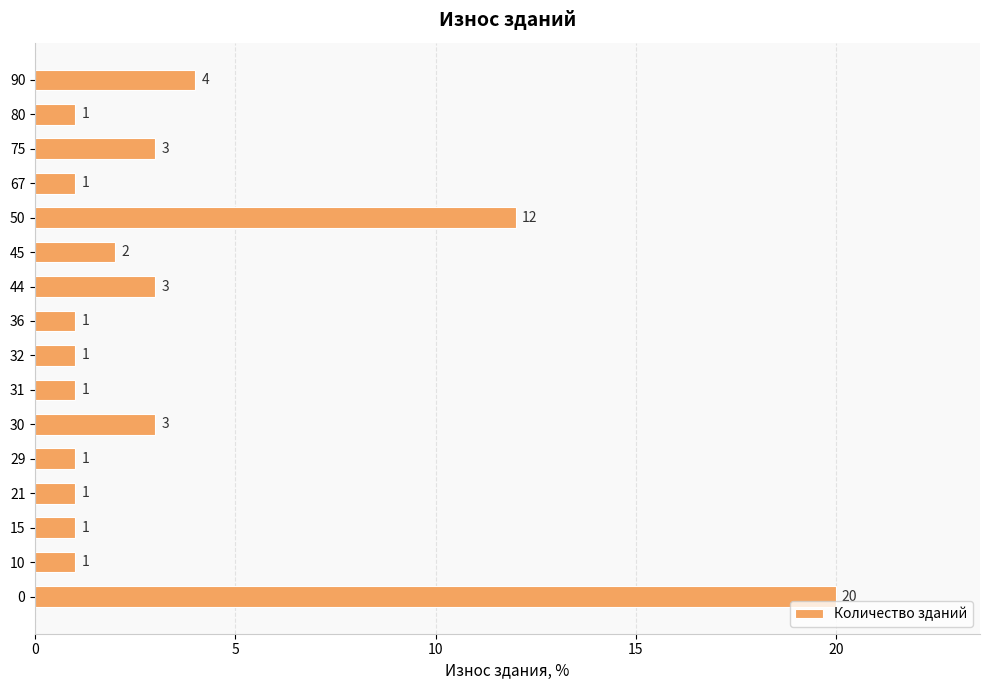

True or false: the data shows 1 at 67.

True